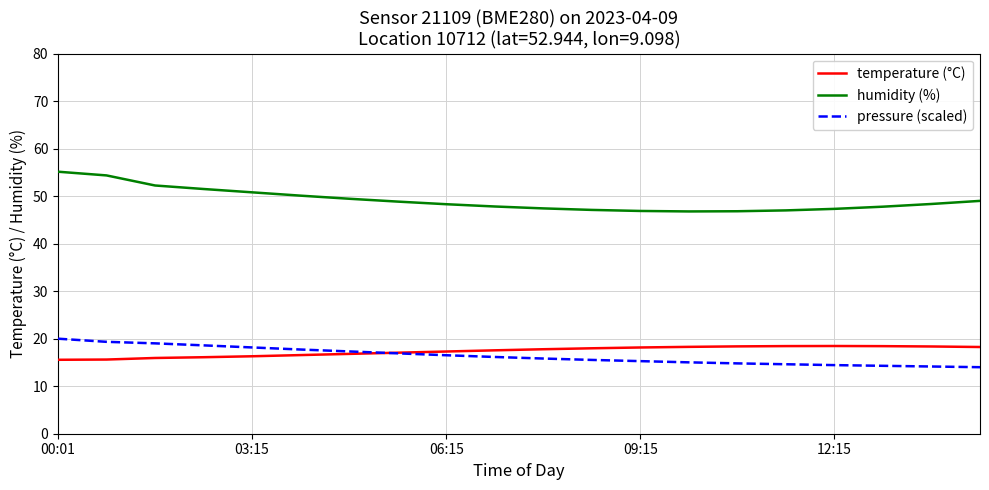

True or false: humidity (%) and temperature (°C) intersect in this chart.

False